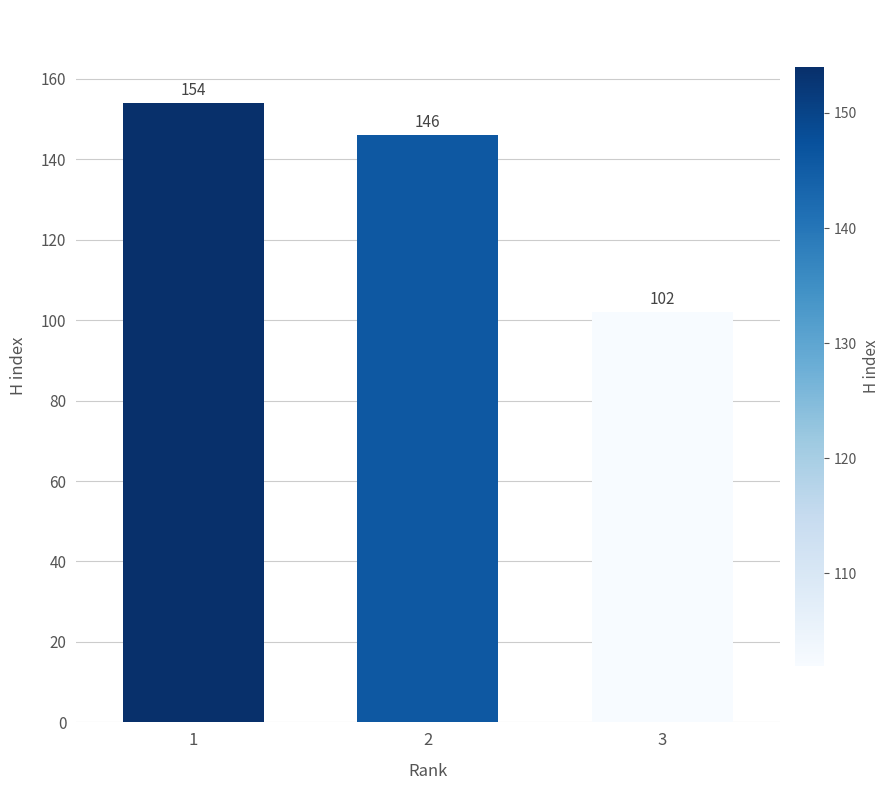

Which has a higher value, 1 or 3?

1